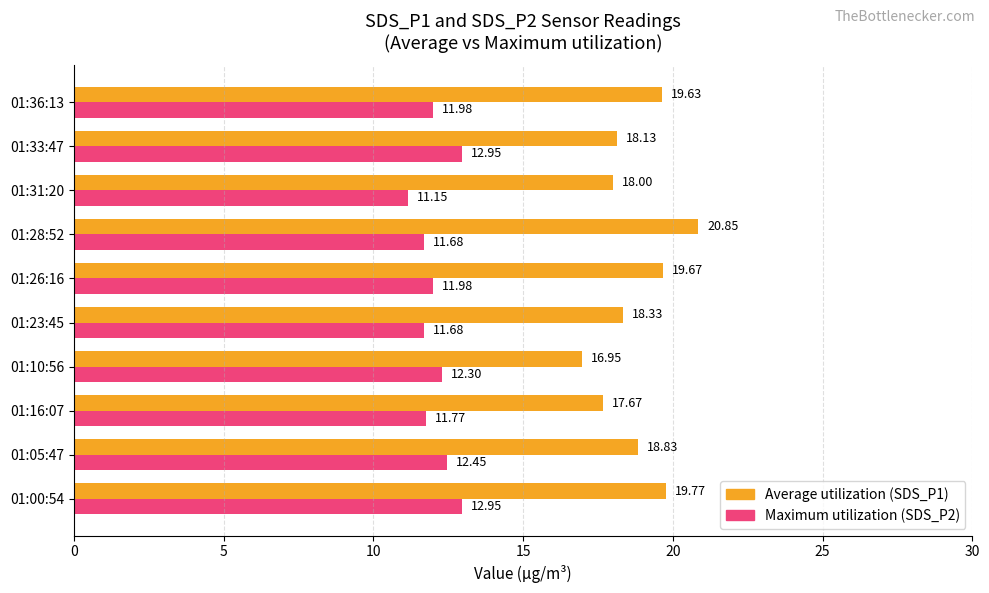

What is the lowest value of the Maximum utilization (SDS_P2) series?

11.2